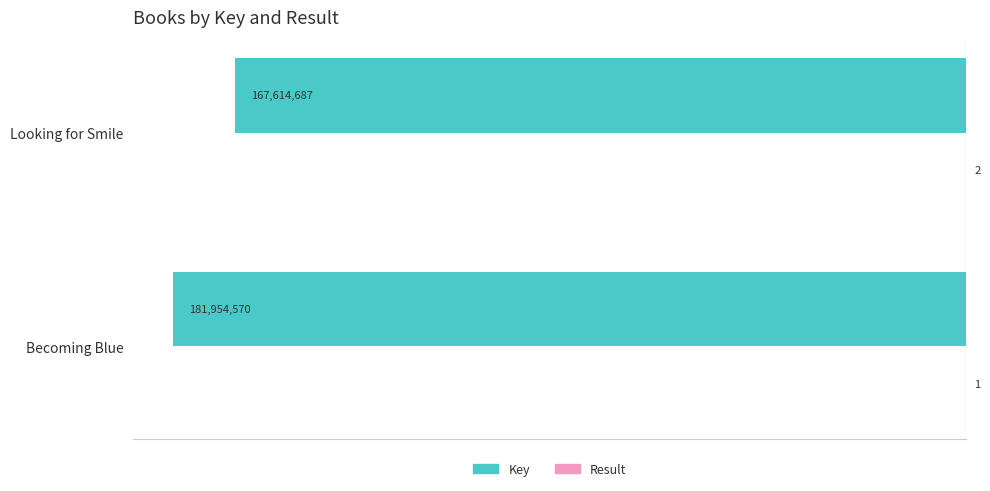

Reading left to right, extract all data points from this chart.

Key: -181954570	-167614687
Result: 1	2